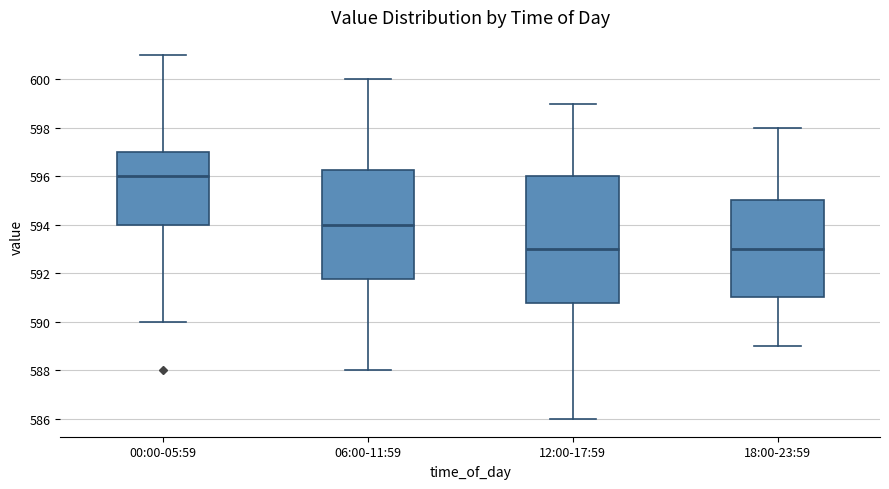

Reading left to right, transcribe this box plot: for each box, give where its median line is, the range the box spans, and where its two whiskers end, as read against the y-axis. The values are not printed on the chart, so give them approximately, as read against the axis.

00:00-05:59: median 596.0, box 594.0 to 597.0, whiskers 590.0 to 601.0
06:00-11:59: median 594.0, box 591.8 to 596.2, whiskers 588.0 to 600.0
12:00-17:59: median 593.0, box 590.8 to 596.0, whiskers 586.0 to 599.0
18:00-23:59: median 593.0, box 591.0 to 595.0, whiskers 589.0 to 598.0